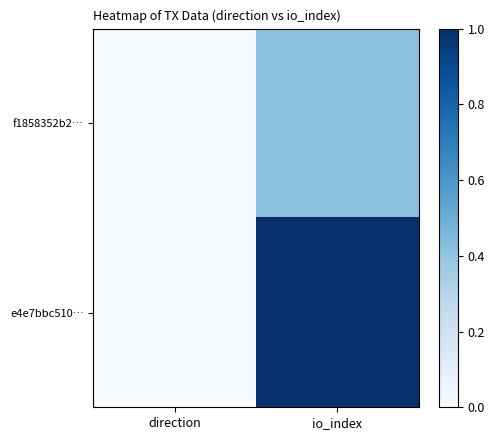

List the series in order of their peak value, highest first.

e4e7bbc510…, f1858352b2…